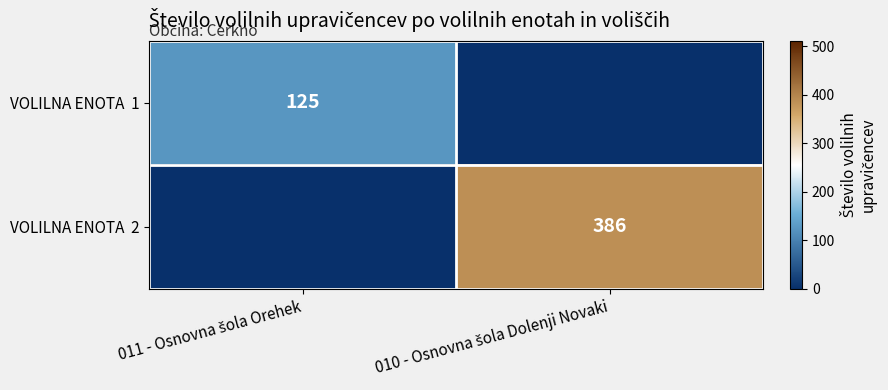

What is the sum of the VOLILNA ENOTA 2 values at 011 - Osnovna šola Orehek and 010 - Osnovna šola Dolenji Novaki?

386